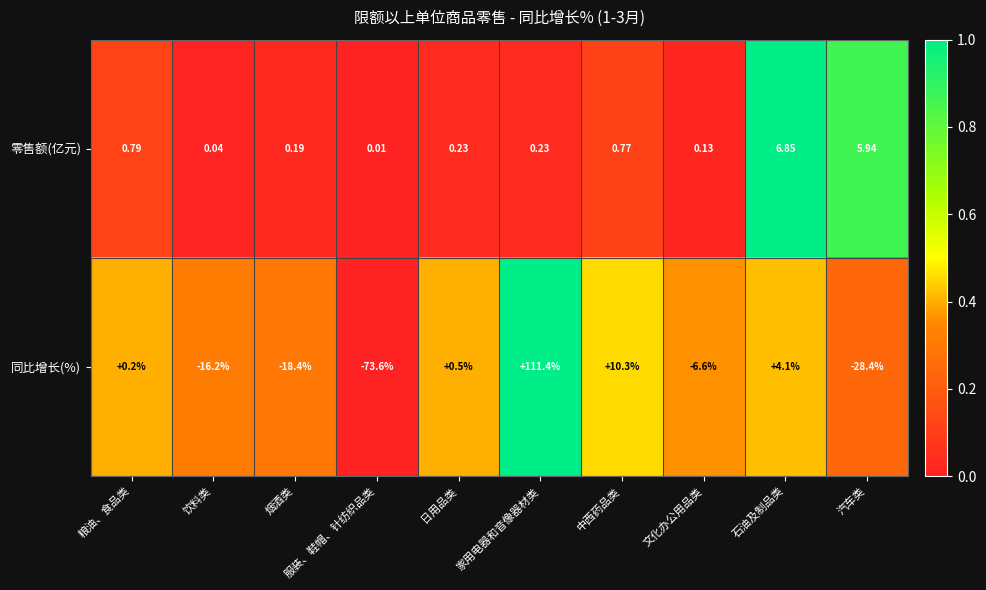

List the series in order of their peak value, lowest first.

零售额(亿元), 同比增长(%)